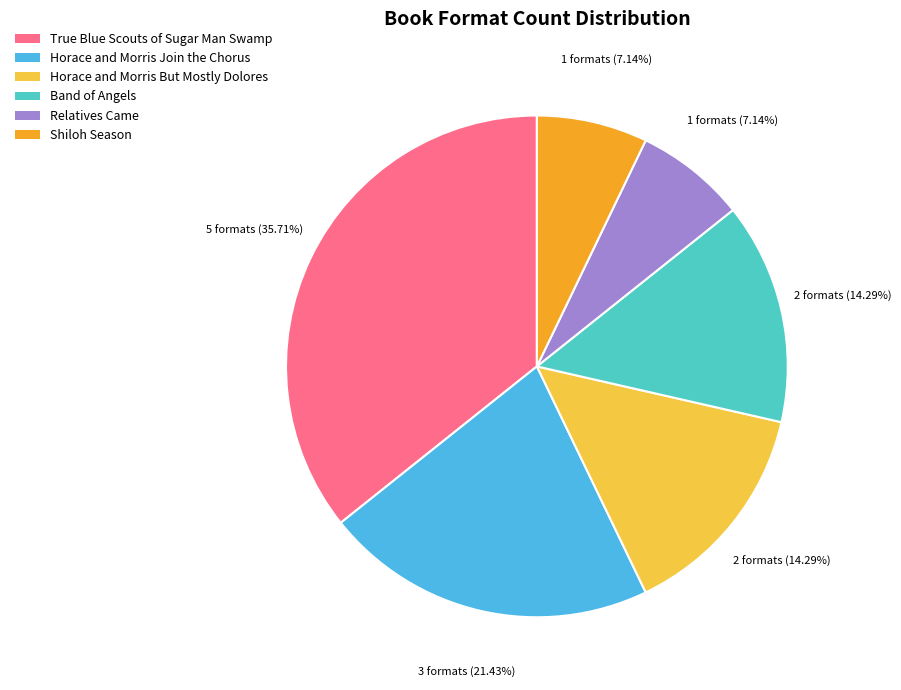

To the nearest percent, what is the difference between the largest and smallest slice percentages?

29%